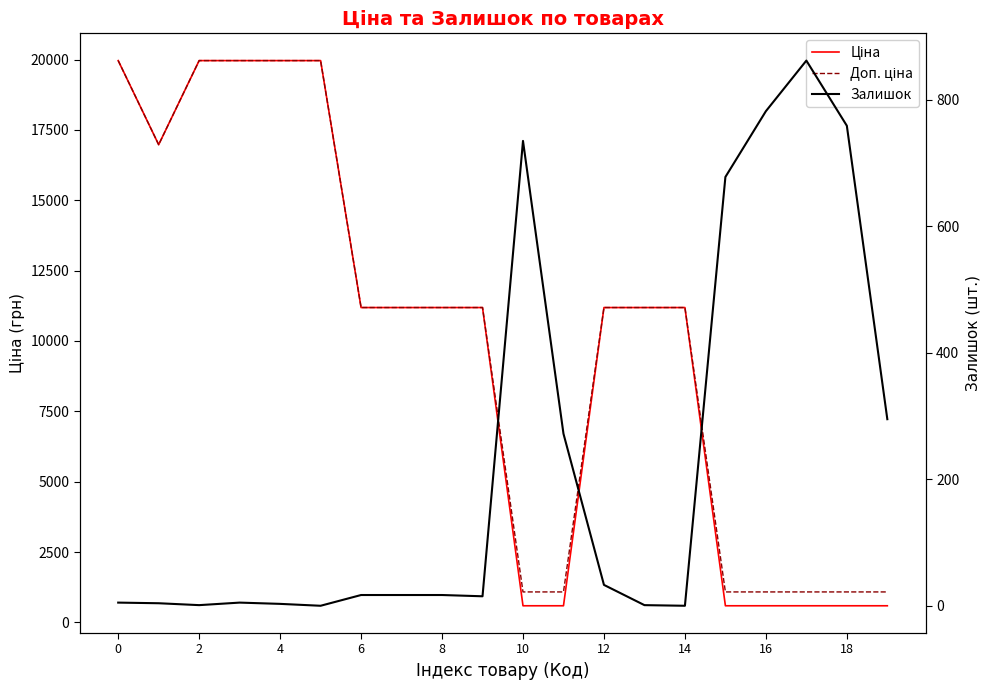

True or false: Ціна has a value of 17936.9 at 12.

False